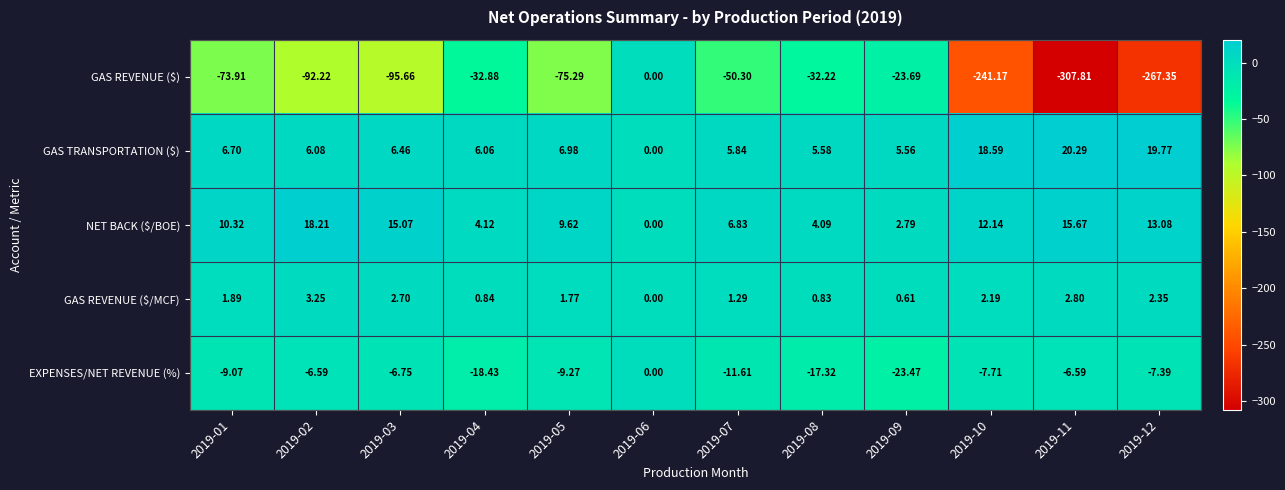

Which series has the widest spread of values?

GAS REVENUE ($)